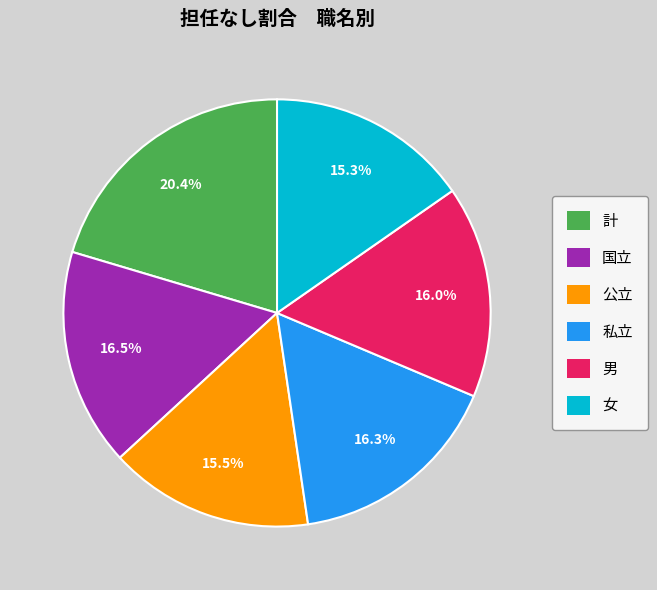

Combined, do 計 and 公立 account for over 50%?

No